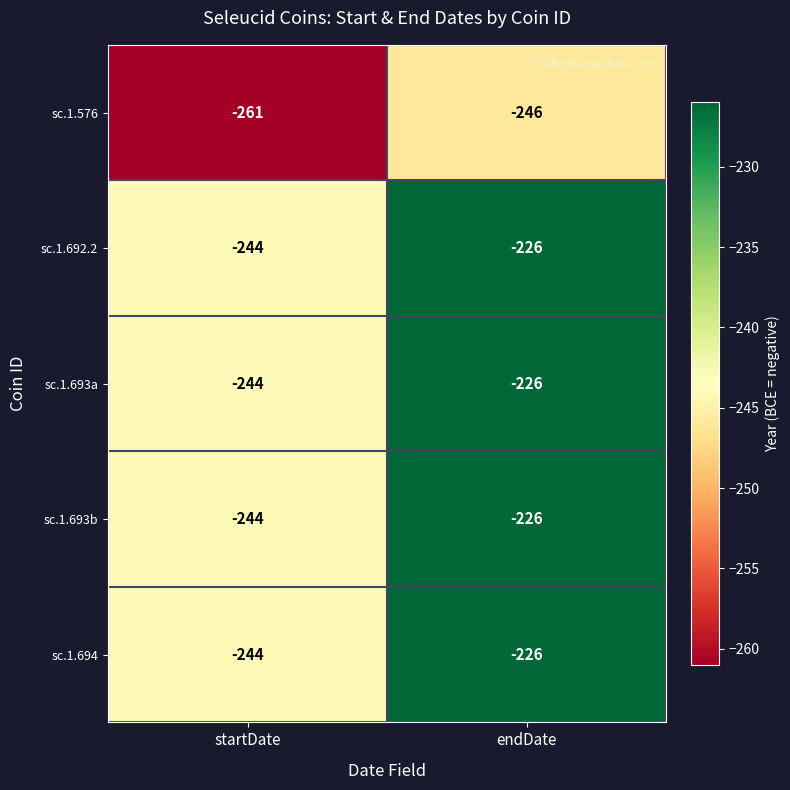

Reading left to right, what are all the values shown in this chart?

sc.1.576: startDate=-261	endDate=-246
sc.1.692.2: startDate=-244	endDate=-226
sc.1.693a: startDate=-244	endDate=-226
sc.1.693b: startDate=-244	endDate=-226
sc.1.694: startDate=-244	endDate=-226